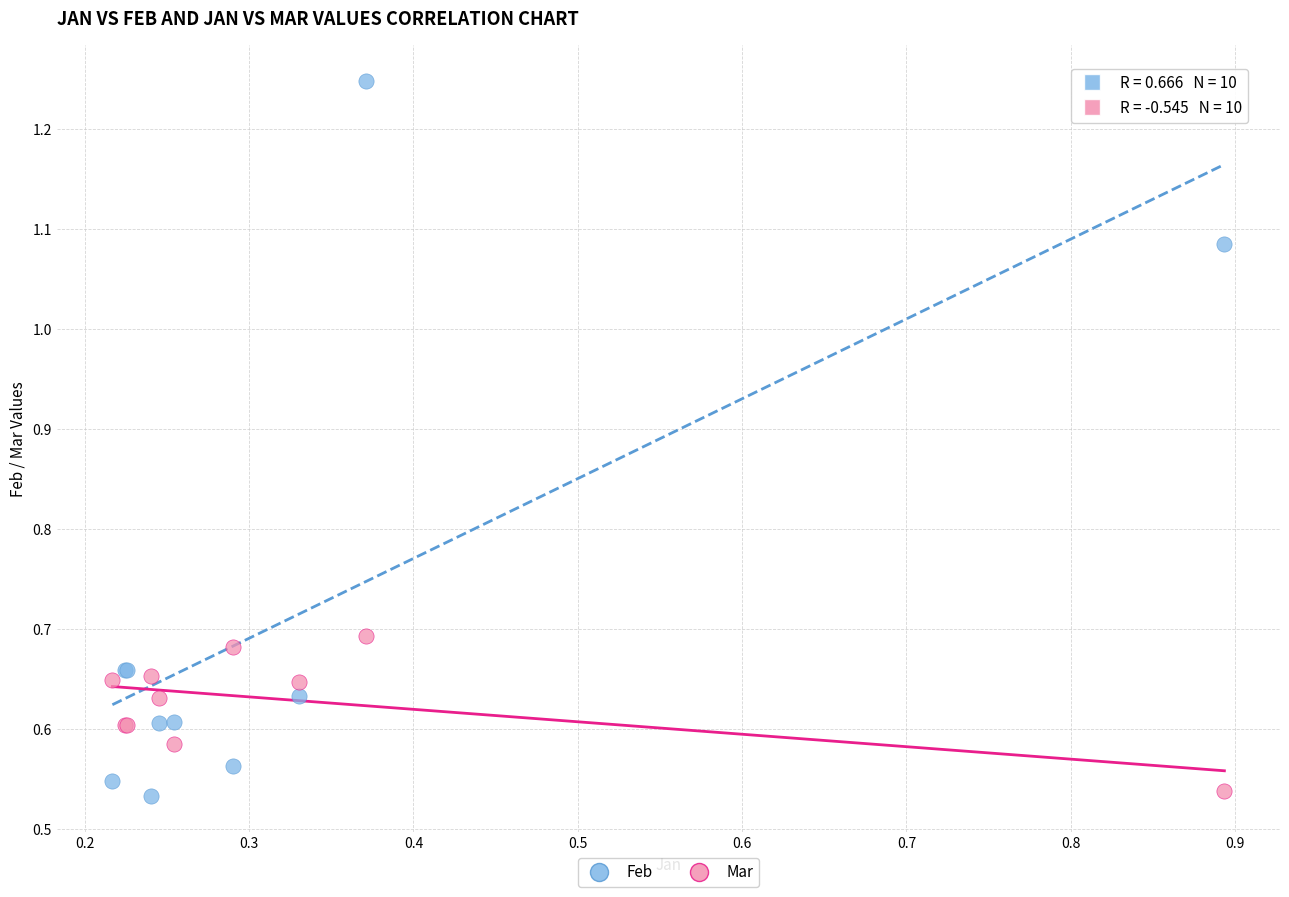

Which series reaches the maximum Y coordinate?

Feb